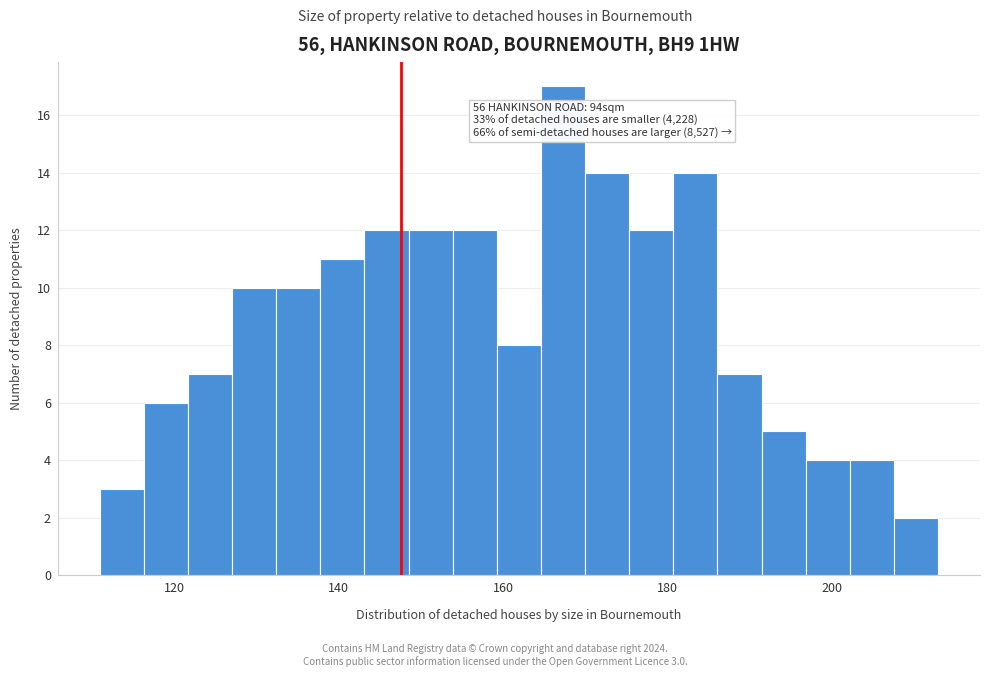

Read against the x-axis, roughly where is the centre of the tallest bar?

168